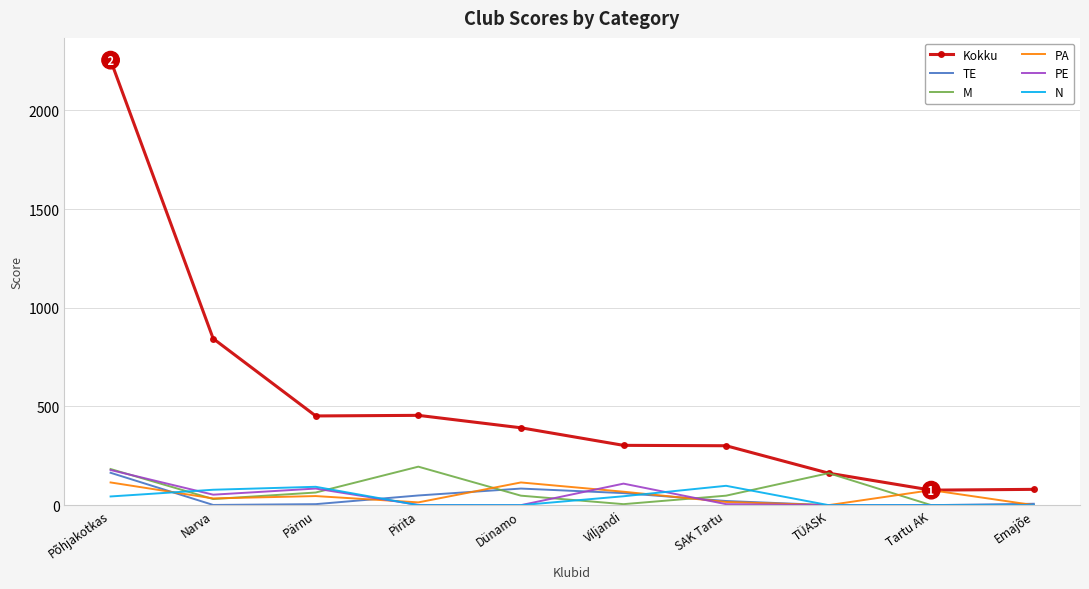

Is it true that Kokku equals 163 at SAK Tartu?

False